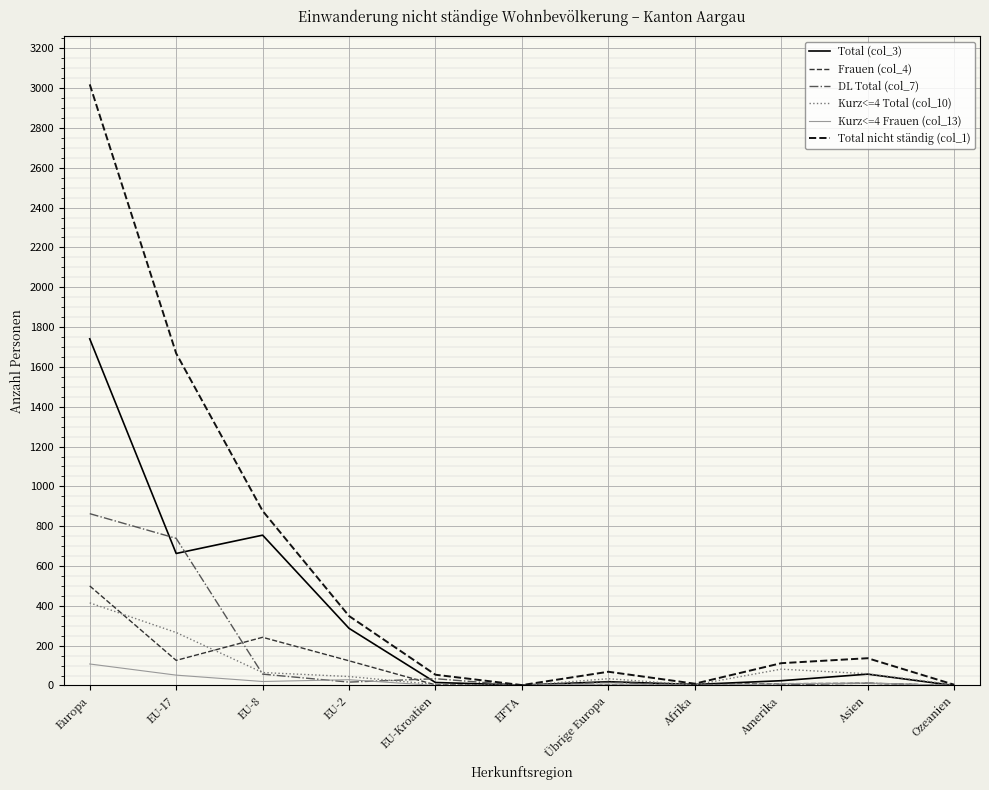

What position from the right is EU-2?

8